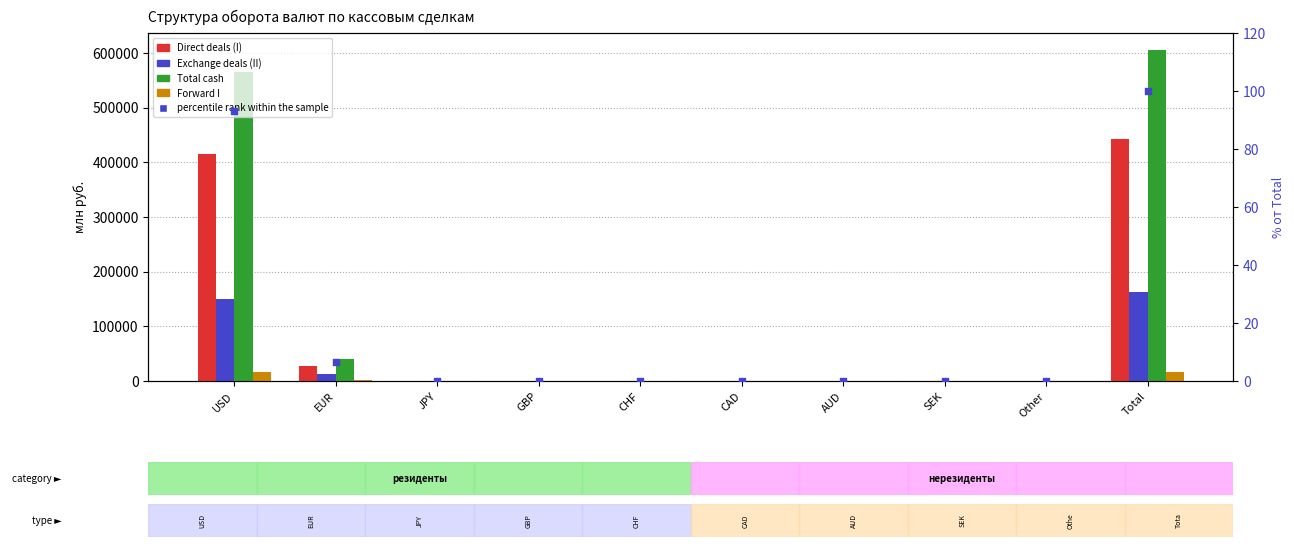

What is the total value across all series at CHF?

363.8